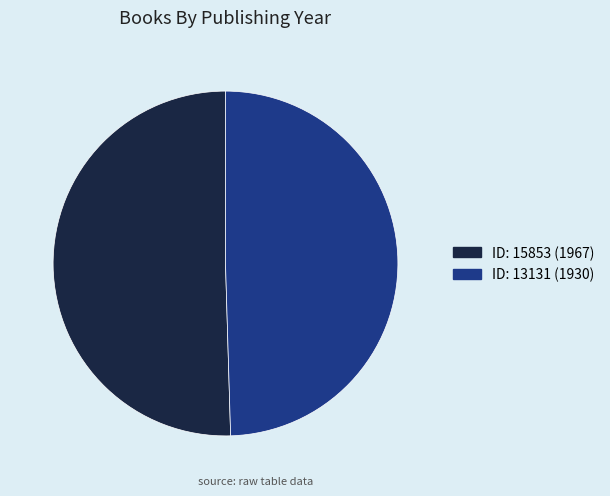

Do ID: 13131 (1930) and ID: 15853 (1967) together represent more than half of the pie?

Yes